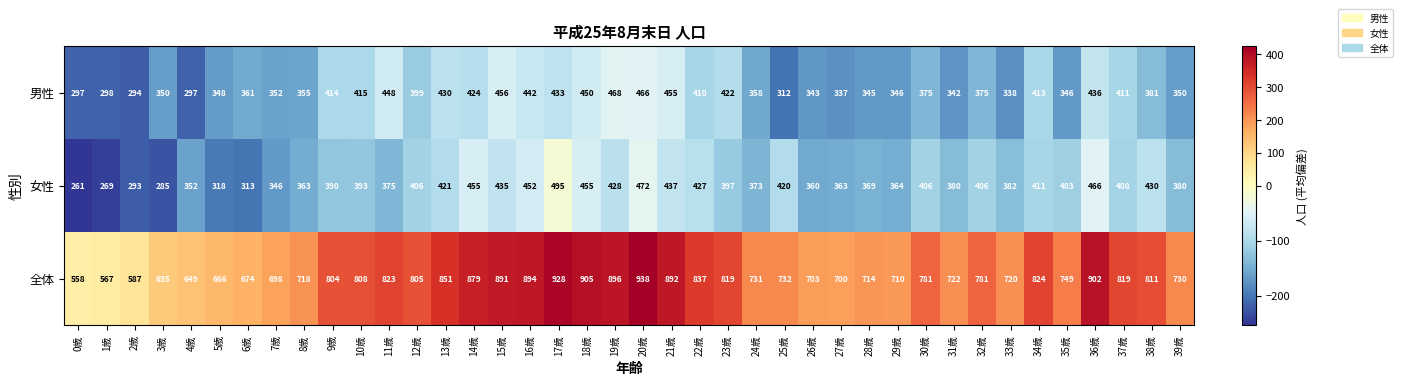

How many values in the 女性 series are below 397?

20